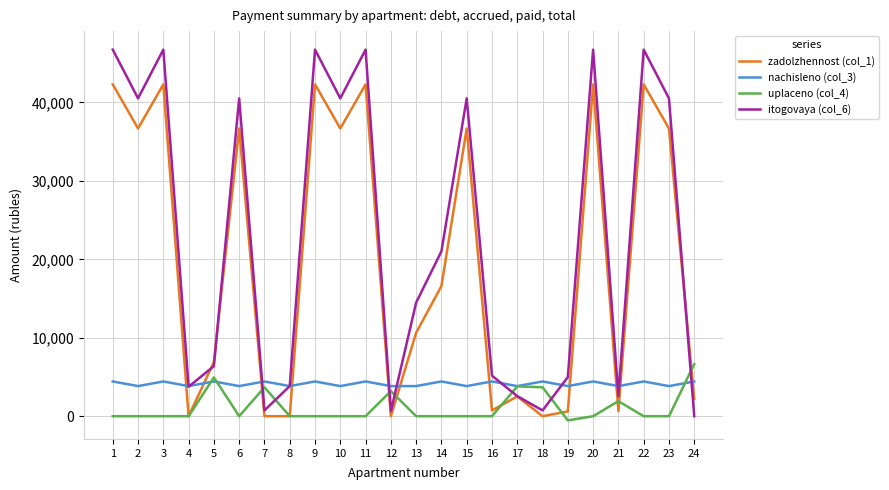

The nachisleno (col_3) series shows 2240.9 at 23. True or false?

False